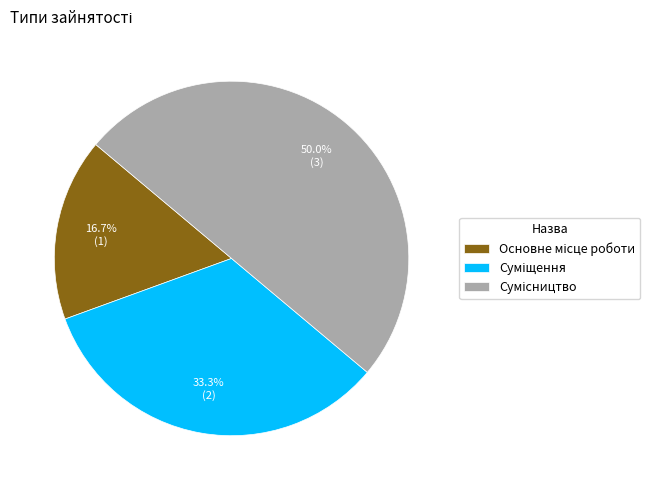

Is there a majority slice in this chart?

No